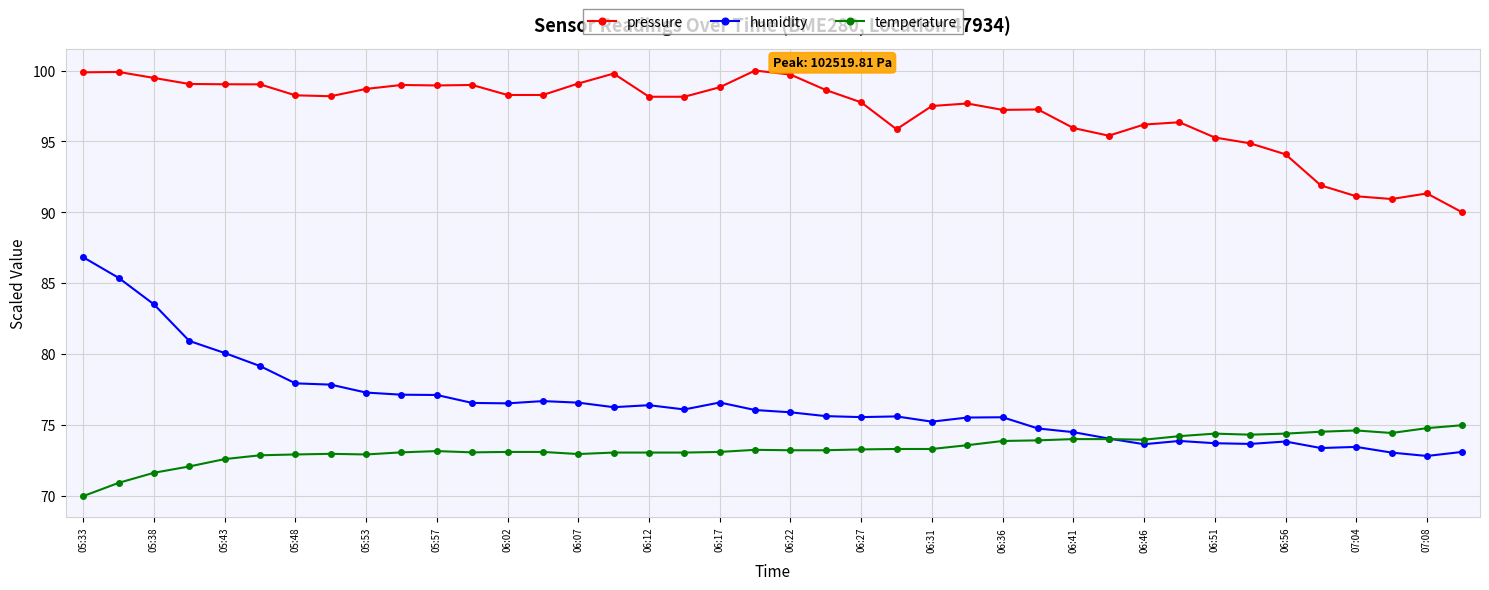

Rank the series by their maximum value, from lowest to highest.

temperature, humidity, pressure